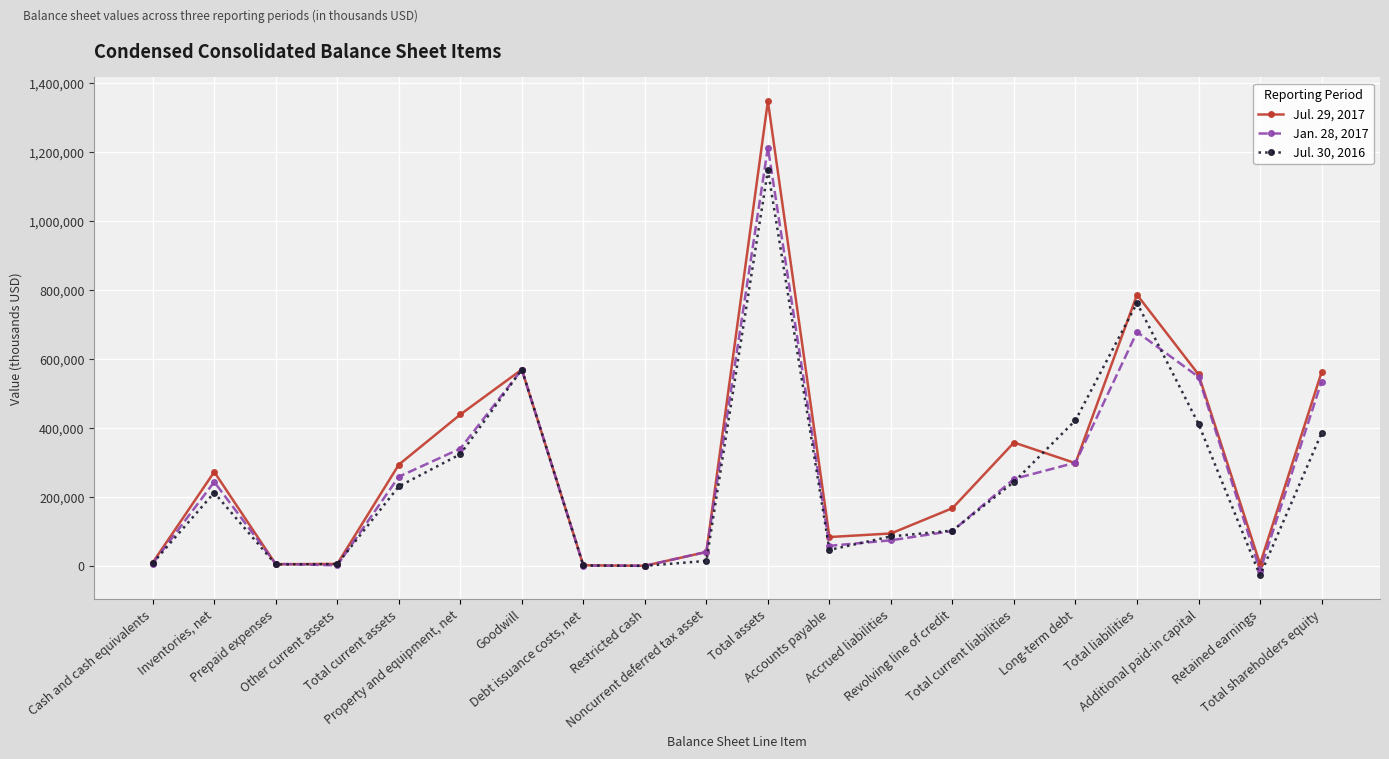

Count the number of categories in the chart.

20